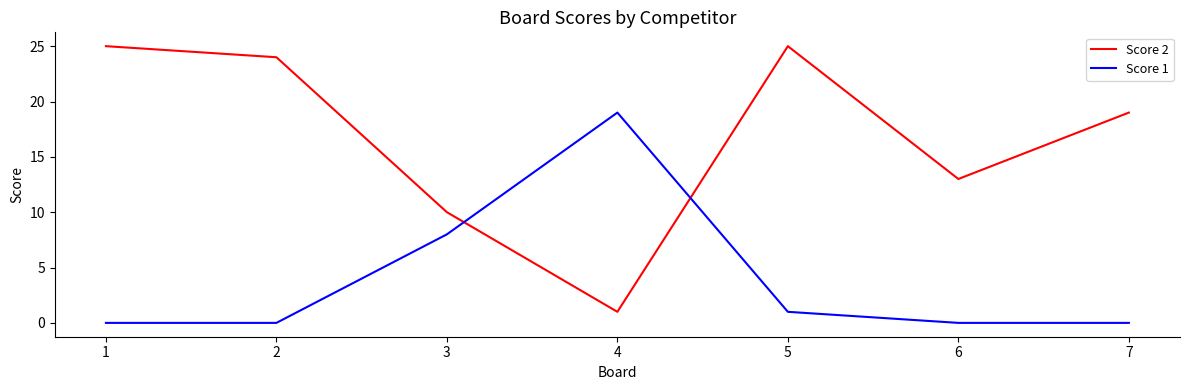

How many times do Score 2 and Score 1 cross each other?

2